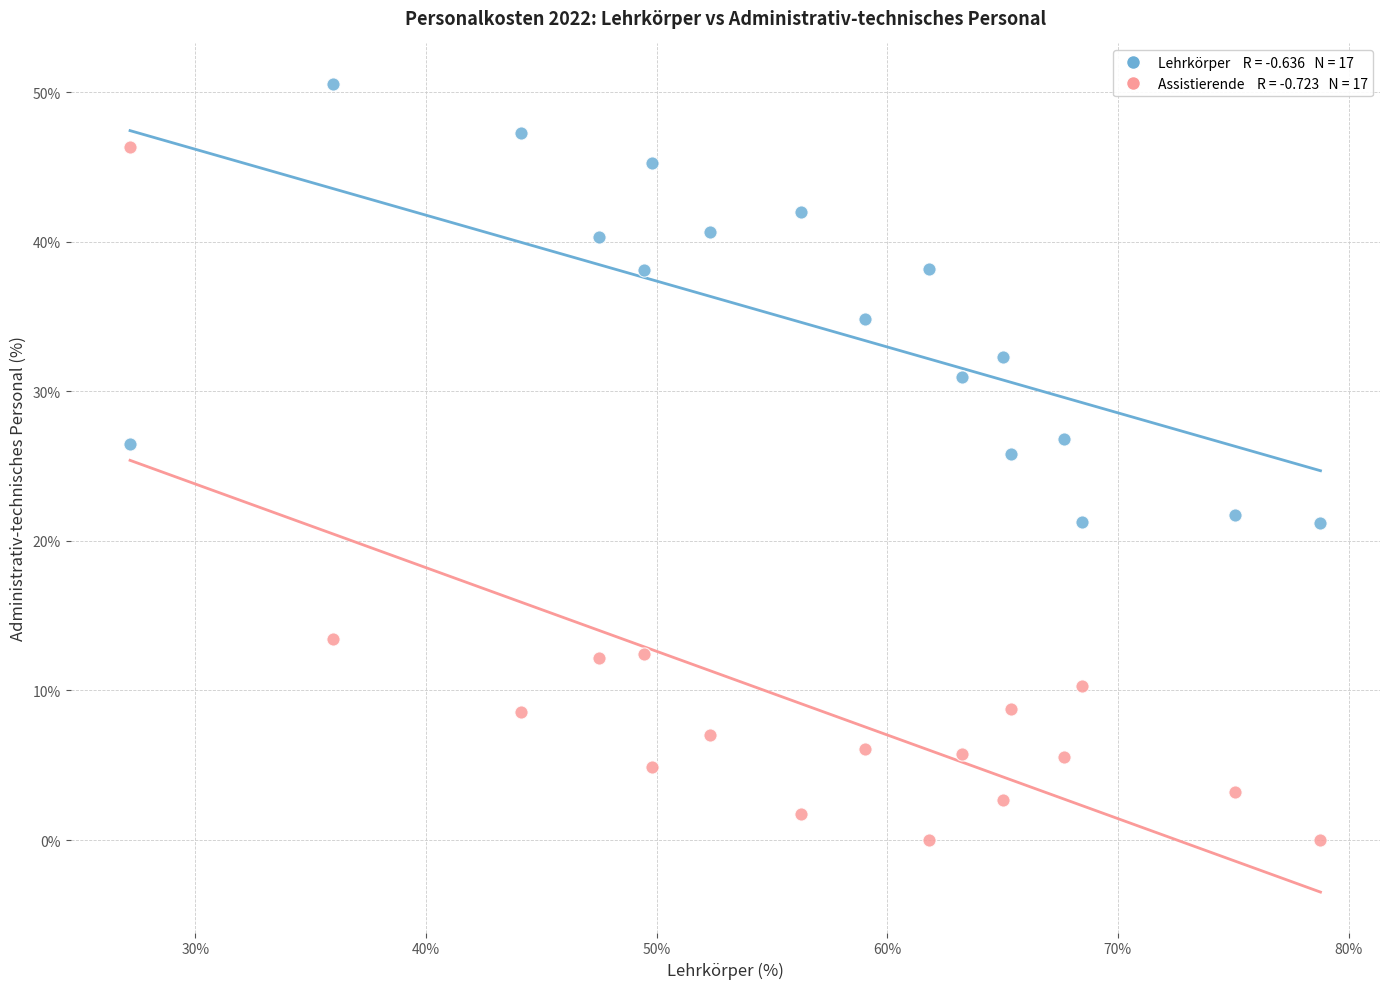

Across all data points, what is the range of Y values (max minus min)?

50.6